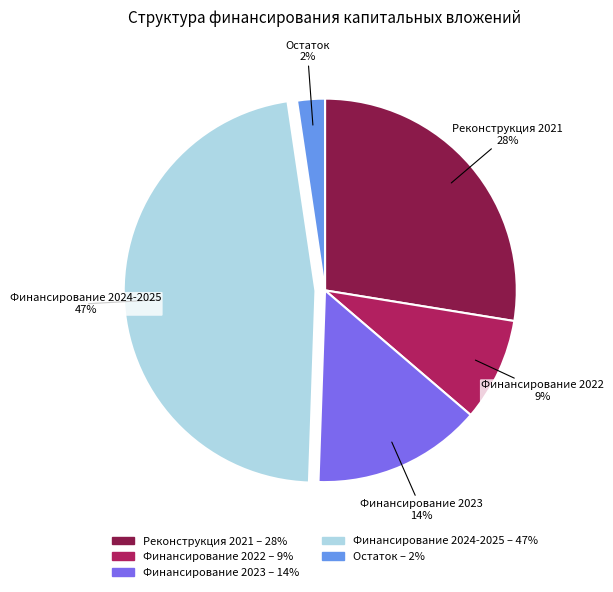

Combined, do Финансирование 2024-2025 and Финансирование 2023 account for over 50%?

Yes